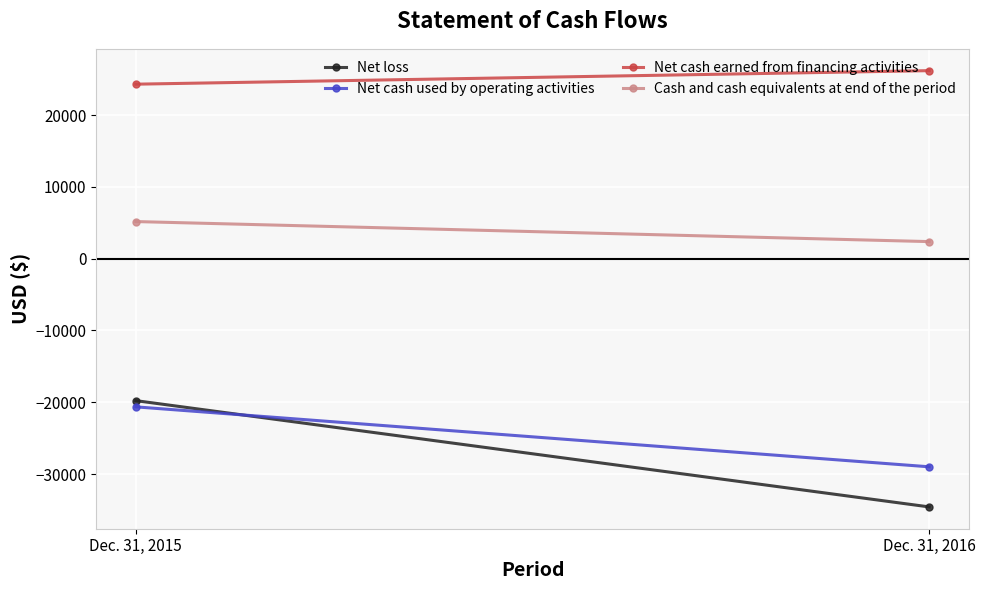

What is the average value of the Net loss series?

-27178